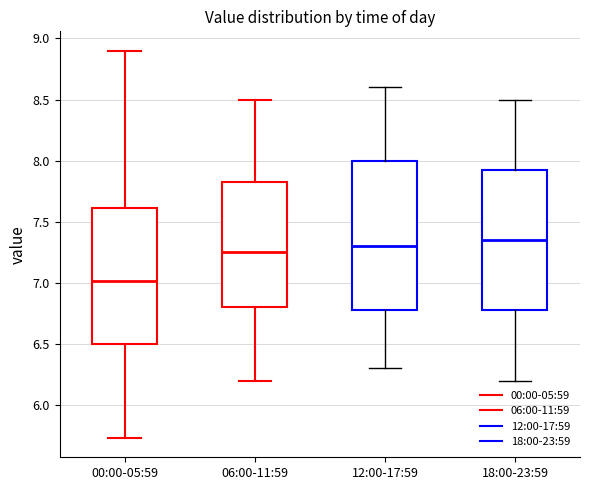

Comparing the boxes themselves (not the whiskers), which one is the tallest?

12:00-17:59